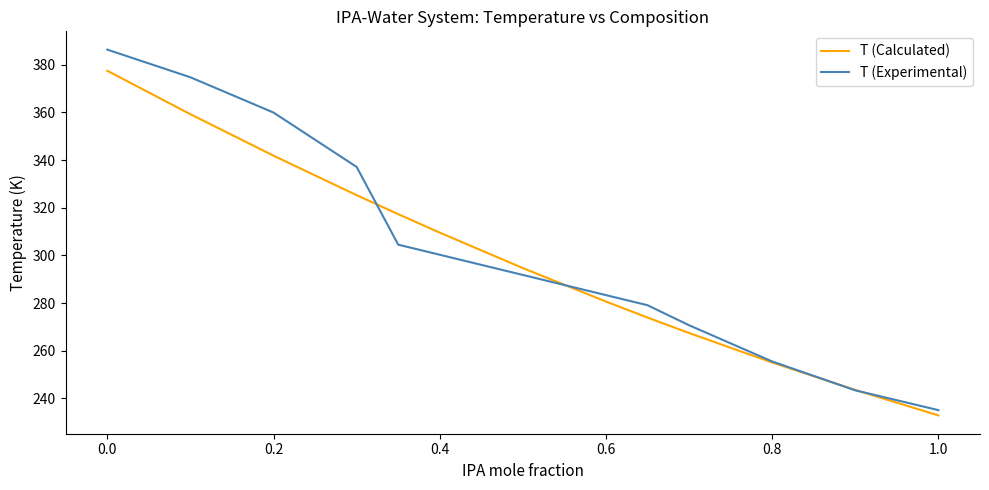

True or false: the data shows 546.6 at 8.

False